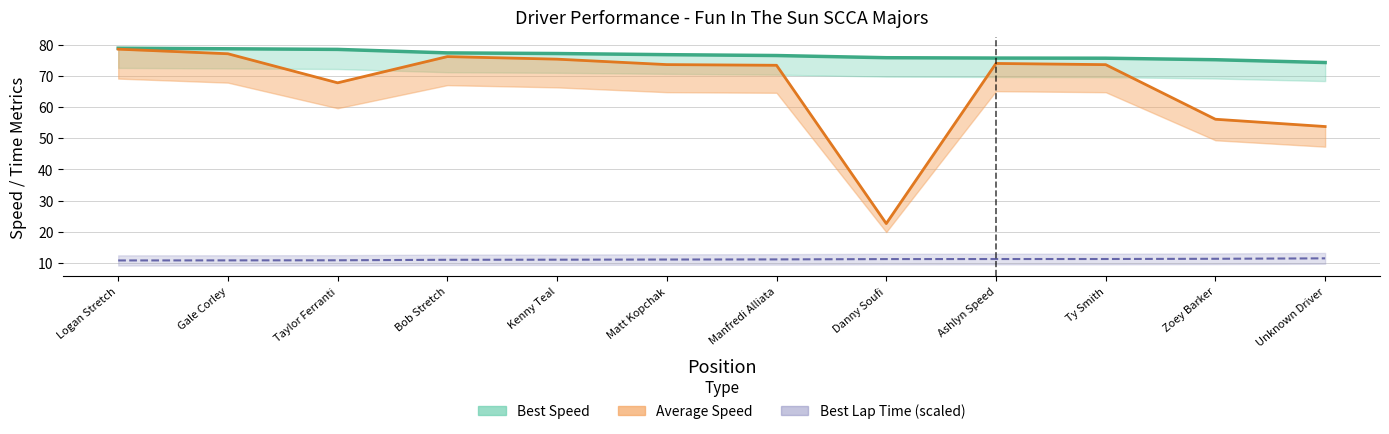

How many lines are shown in the chart?

3